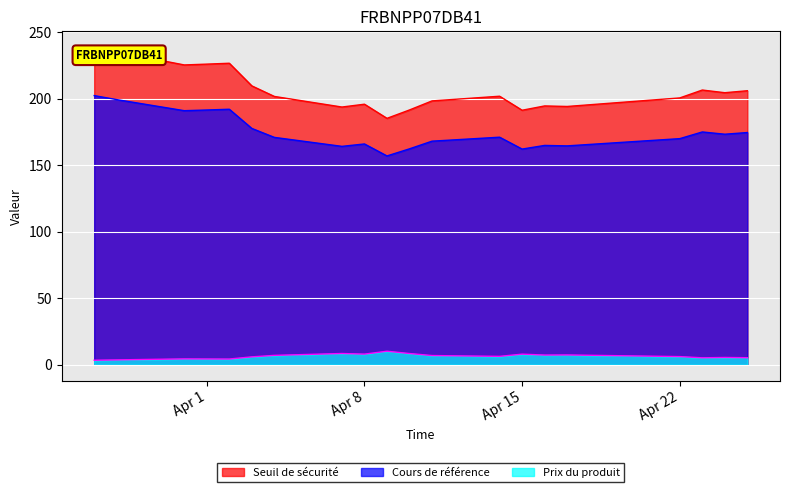

At which label is Prix du produit closest to 6?

2025-04-03